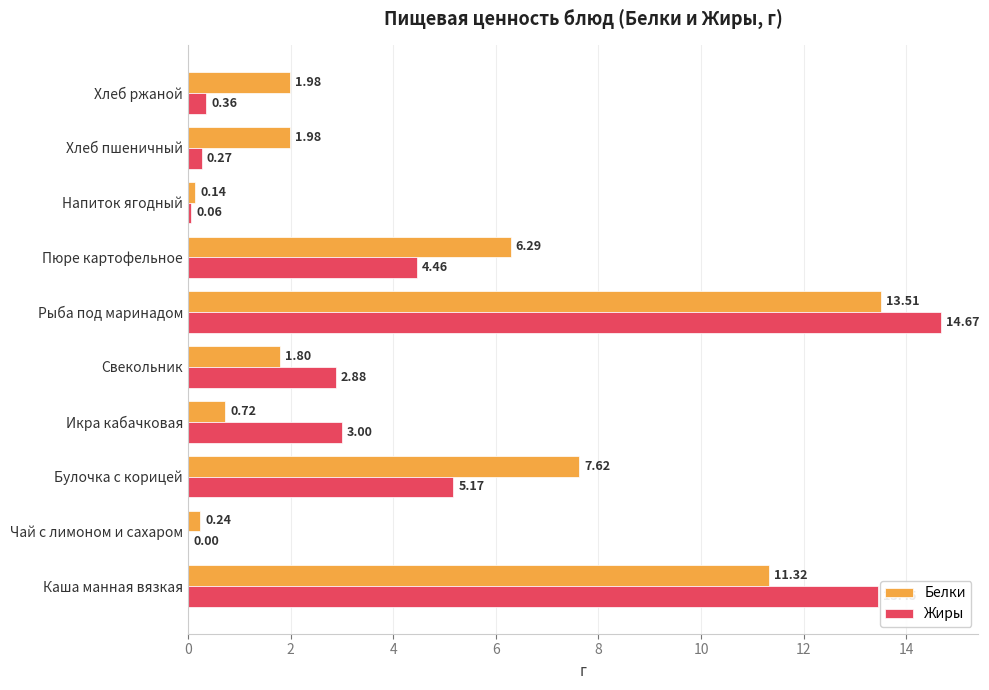

What is the total value across all series at Булочка с корицей?

12.8